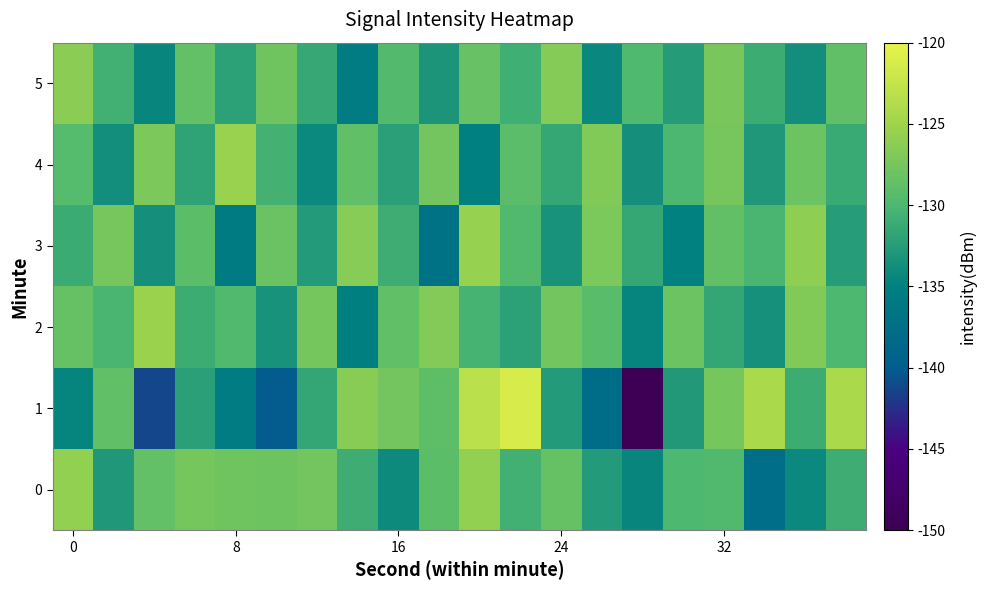

Reading left to right, what are all the values shown in this chart?

0: -125.8	-133.0	-128.6	-127.6	-127.9	-128.0	-127.7	-130.9	-134.1	-129.0	-125.8	-130.7	-128.5	-132.7	-134.5	-130.0	-129.8	-137.8	-134.2	-130.9
1: -134.6	-128.9	-141.2	-132.2	-135.6	-140.3	-131.6	-126.4	-127.7	-129.0	-123.3	-121.3	-132.7	-137.8	-150.0	-132.8	-127.5	-124.2	-131.1	-124.3
2: -128.5	-130.2	-125.3	-131.1	-129.8	-133.4	-127.6	-135.2	-128.9	-126.7	-130.5	-132.1	-127.8	-129.3	-134.6	-128.2	-131.7	-133.5	-126.9	-130.0
3: -131.2	-127.4	-133.6	-129.1	-135.8	-128.3	-132.7	-126.5	-130.9	-137.2	-125.6	-129.8	-133.4	-127.2	-131.6	-134.9	-128.7	-130.3	-126.1	-132.5
4: -129.5	-133.8	-127.1	-131.9	-125.4	-130.6	-134.2	-128.8	-132.3	-127.7	-135.1	-129.2	-131.5	-126.8	-133.7	-130.1	-127.5	-132.9	-128.1	-131.3
5: -126.3	-130.7	-134.5	-128.6	-132.1	-127.9	-131.4	-135.6	-129.7	-133.2	-128.4	-130.8	-126.6	-134.3	-129.9	-132.6	-127.3	-131.1	-133.8	-128.9